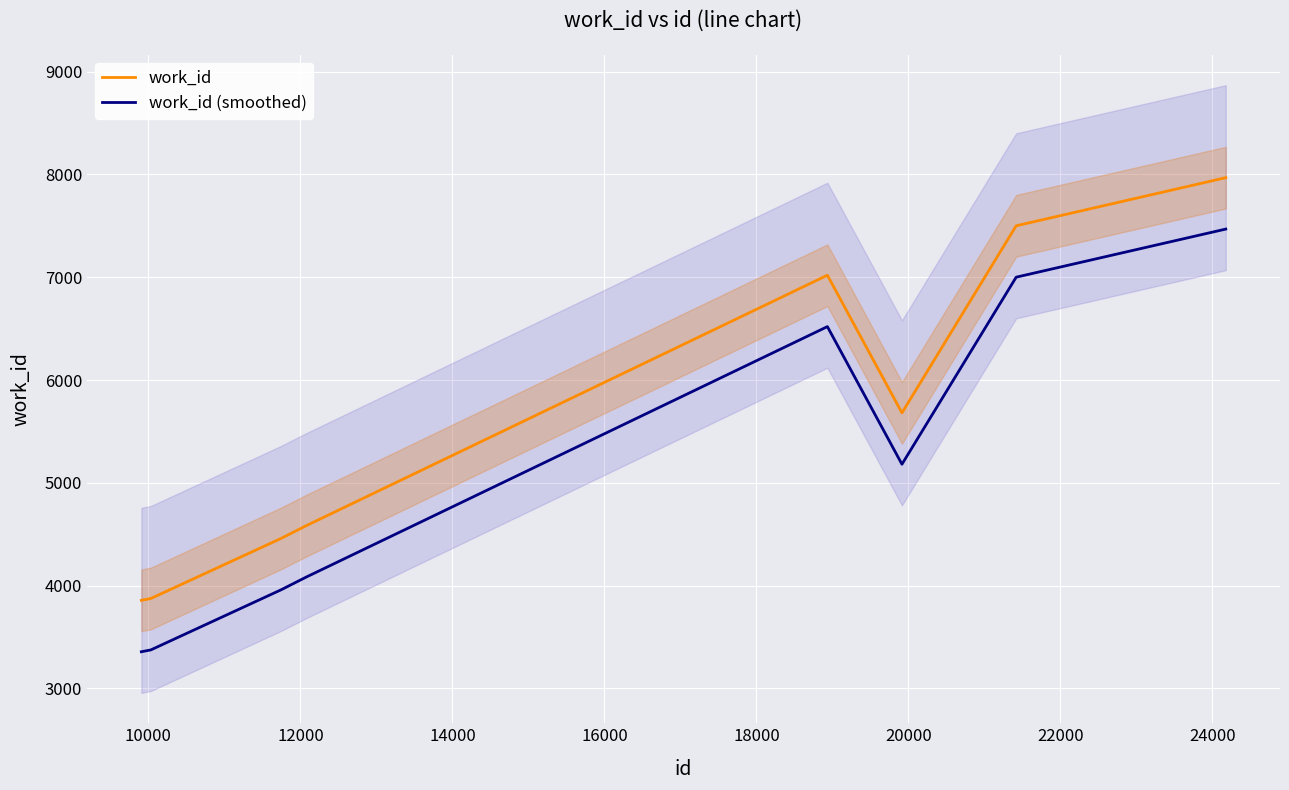

Rank the series by their average value, from highest to lowest.

work_id, work_id (smoothed)